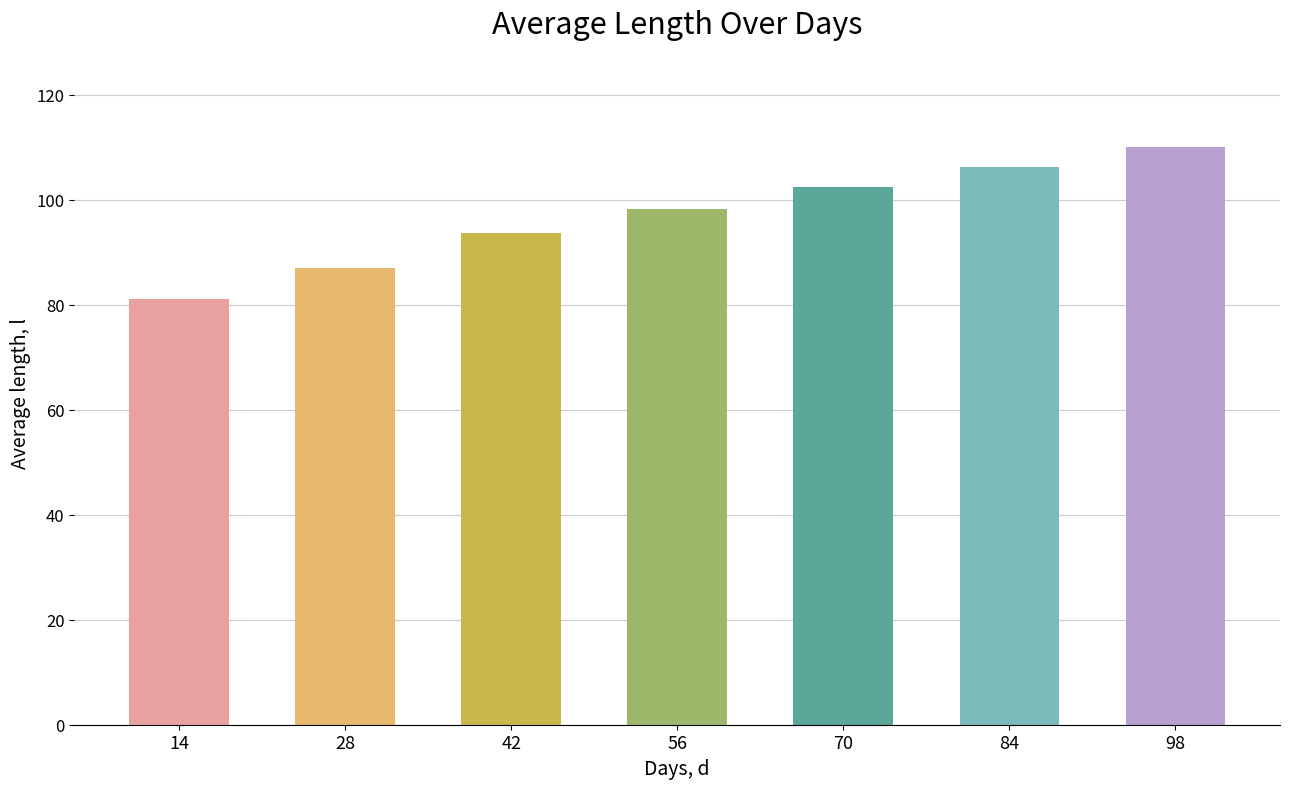

What is the sum of the values at 56 and 28?

185.4